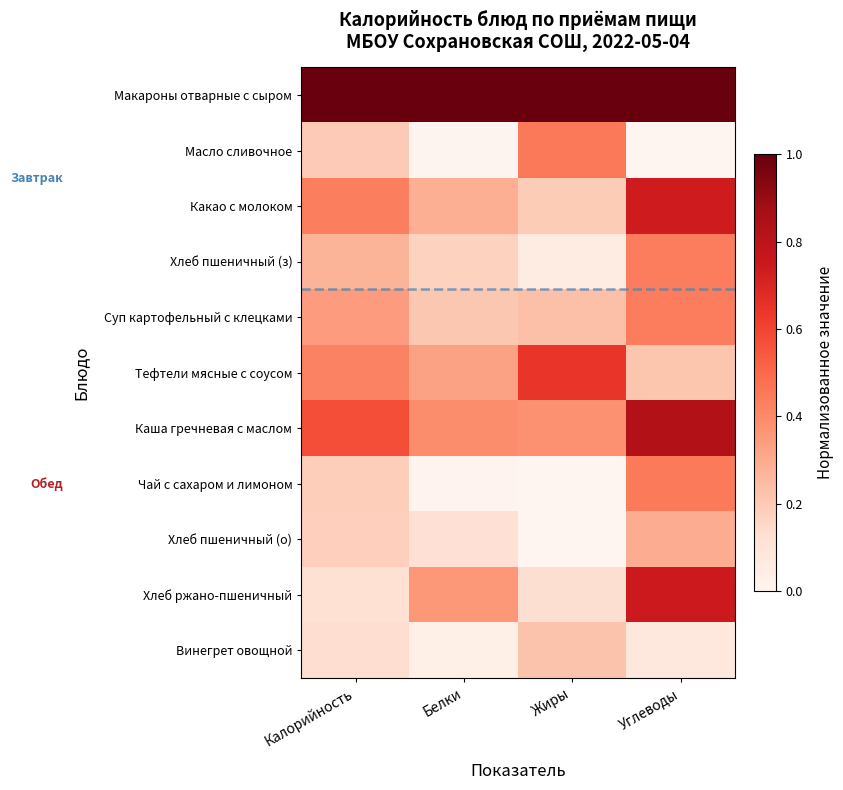

Which series has the largest total across all categories?

Макароны отварные с сыром